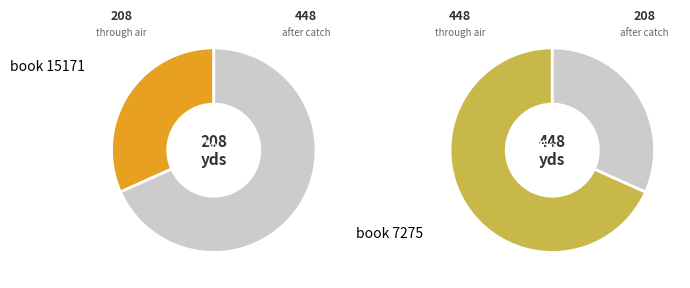

The 7275 slice represents 68% of the pie. True or false?

True